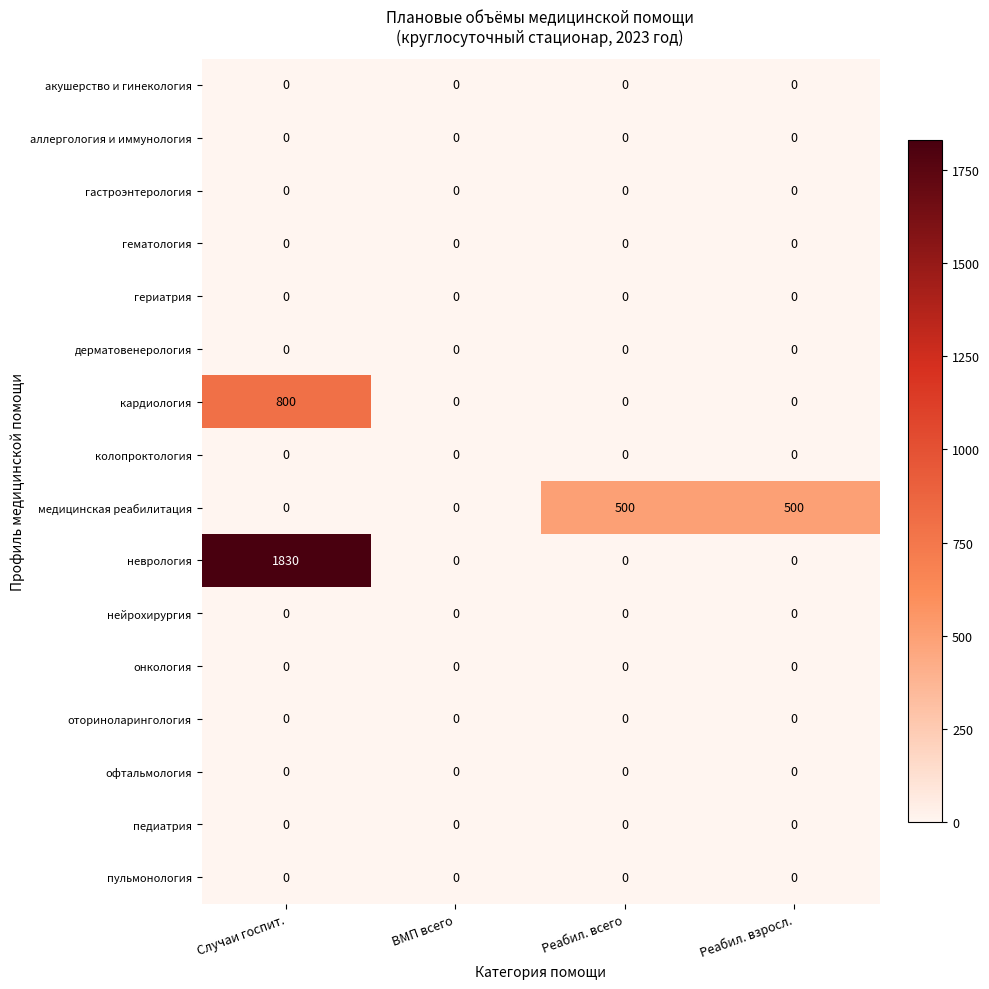

What value does the кардиология series have at Случаи госпит., to the nearest 10?

800